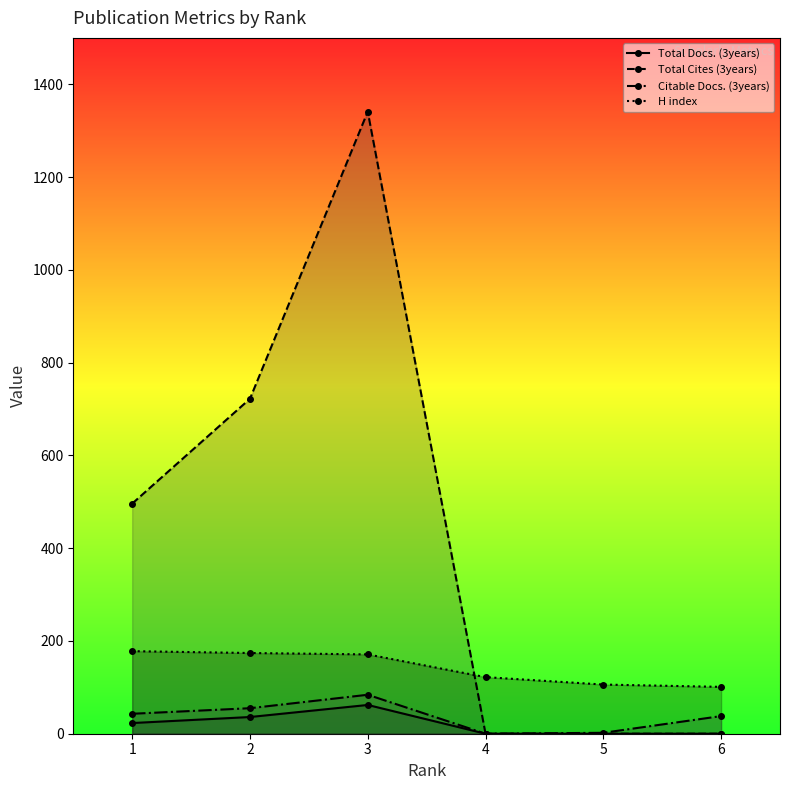

Where does the Citable Docs. (3years) series first go above 43?

2